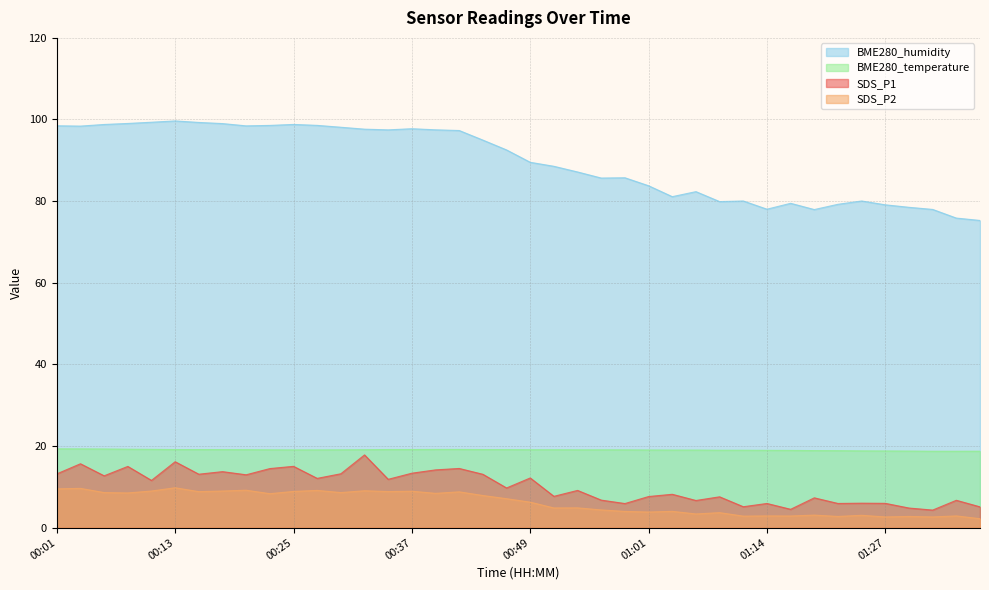

Between 01:14 and 01:19, which series saw the biggest shift?

SDS_P1